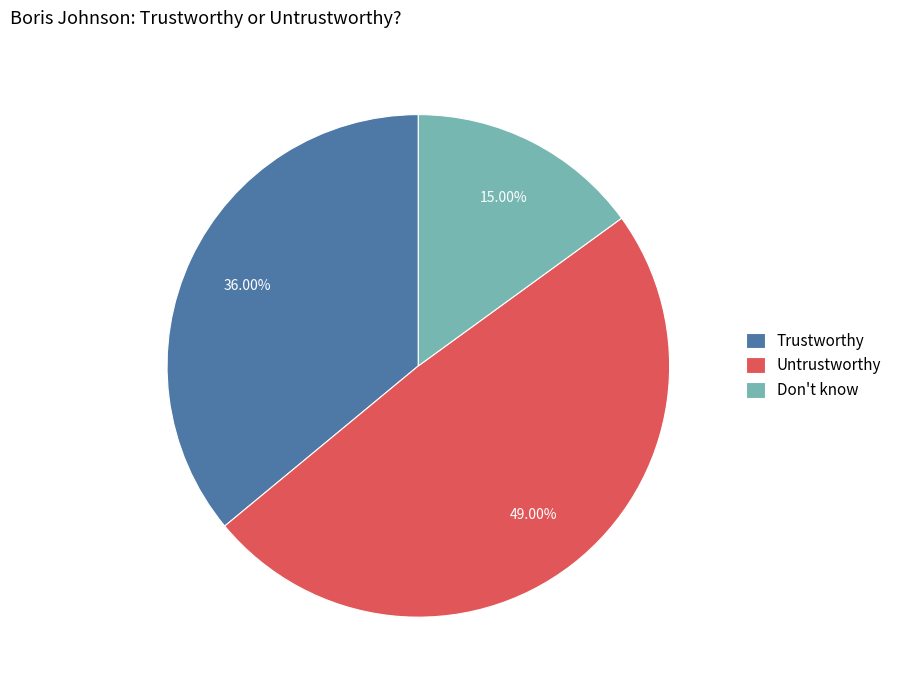

What portion of the pie excludes Trustworthy?

64.0%